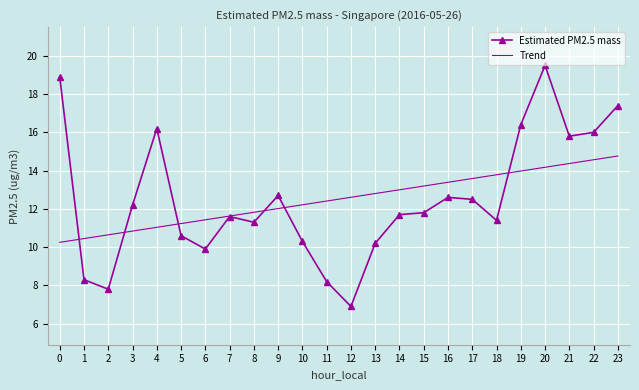

Which series changed the most between 15 and 17?

Estimated PM2.5 mass